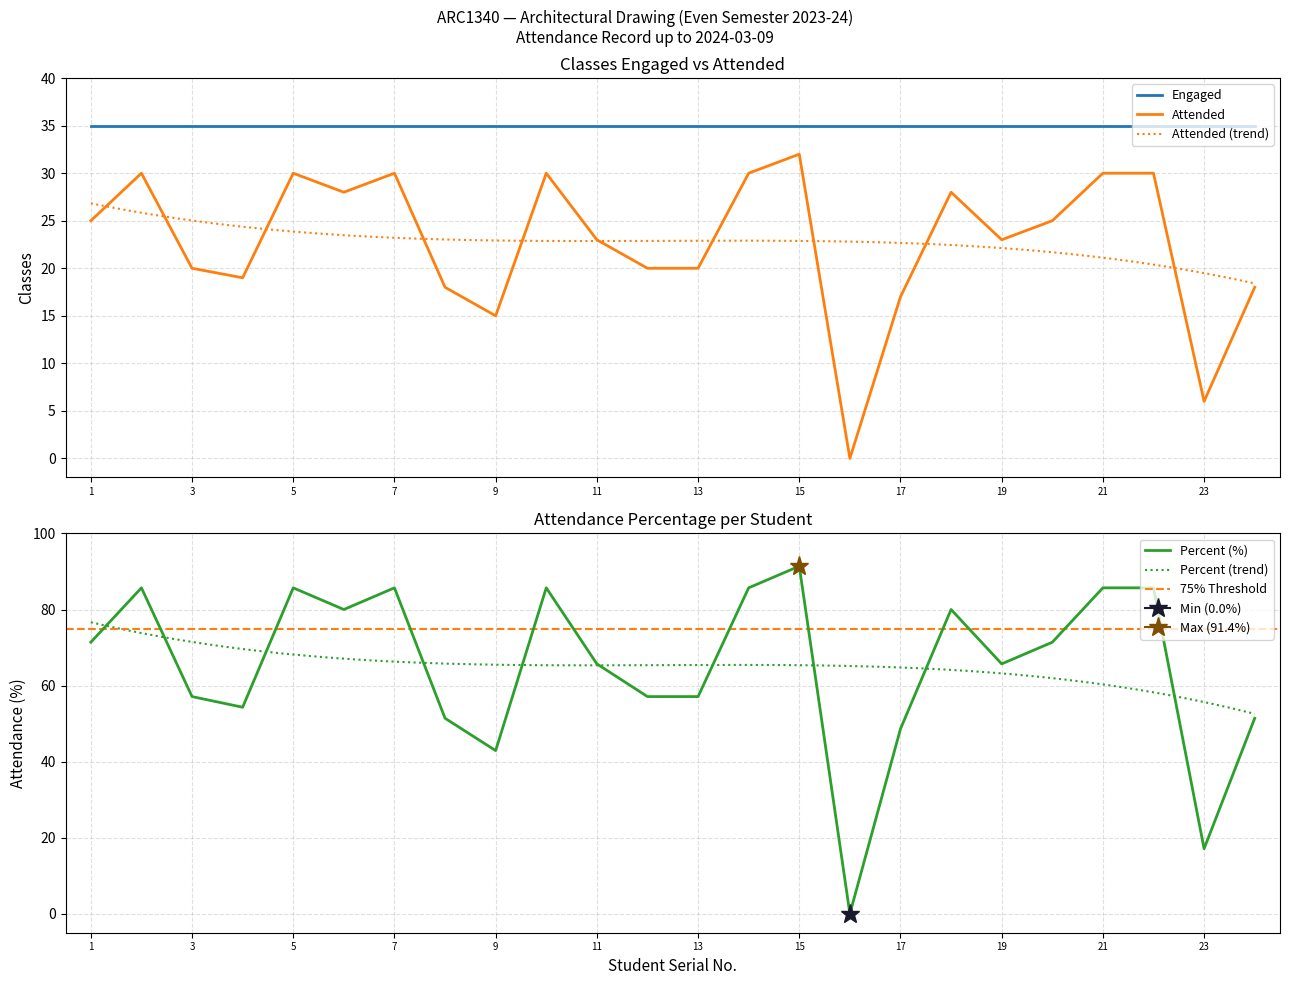

At how many categories does at least one series exceed 21?

22